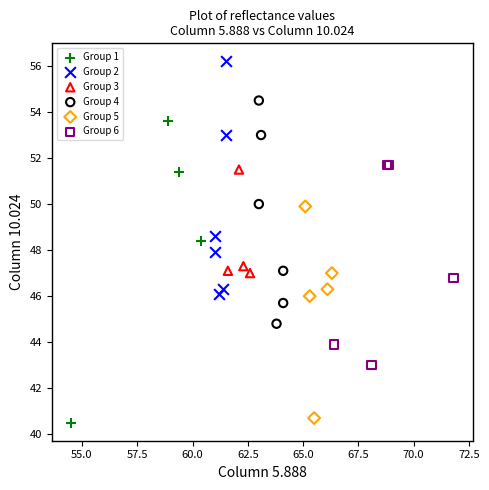

Which series has the largest Y range (max minus min)?

Group 1